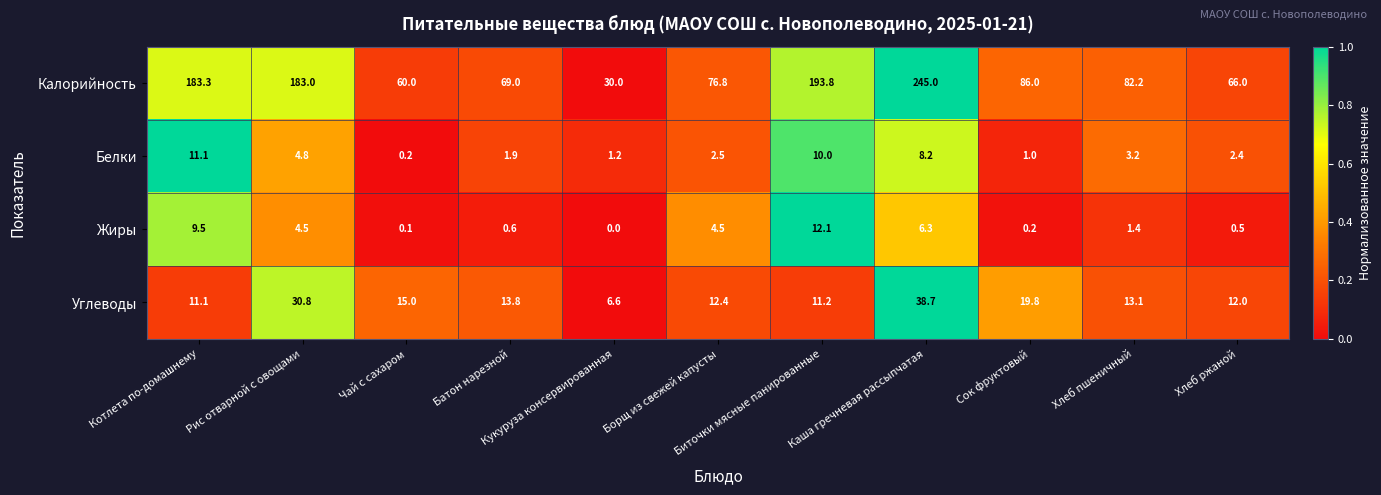

At how many categories does at least one series exceed 0?

11